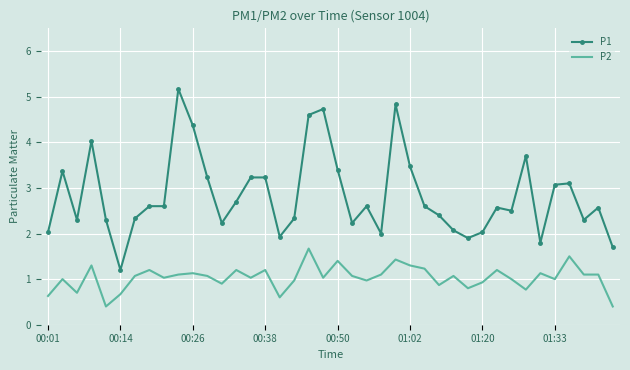

What is the difference between the maximum and minimum values in the P2 series?

1.3